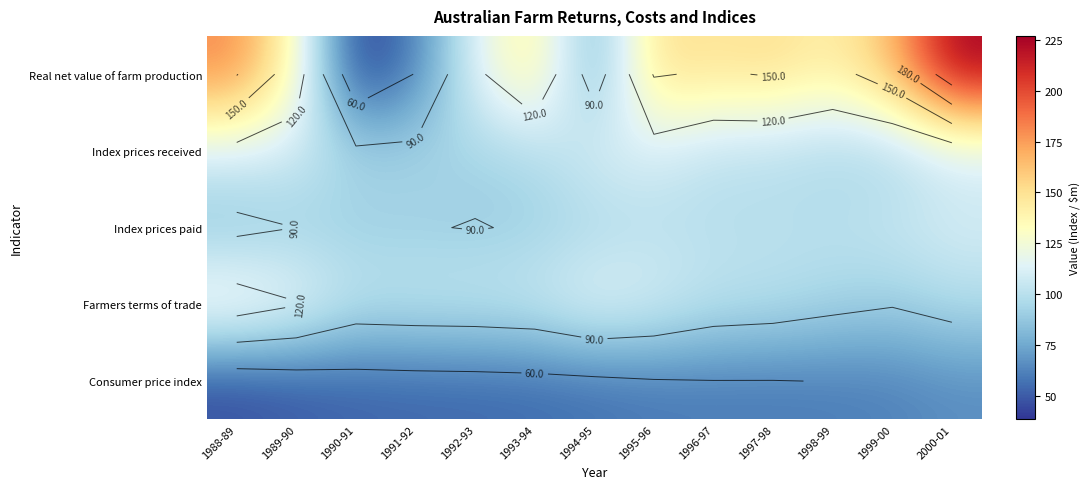

What is the difference between the highest and lowest values at 1996-97?

87.8